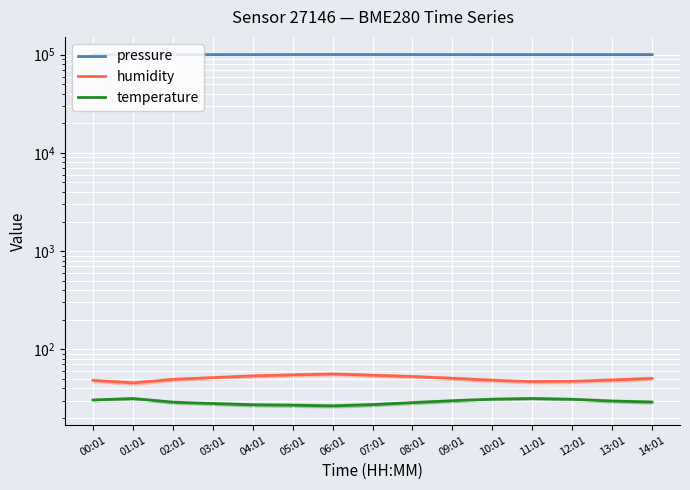

Is this an area chart (filled region under the line)?

No